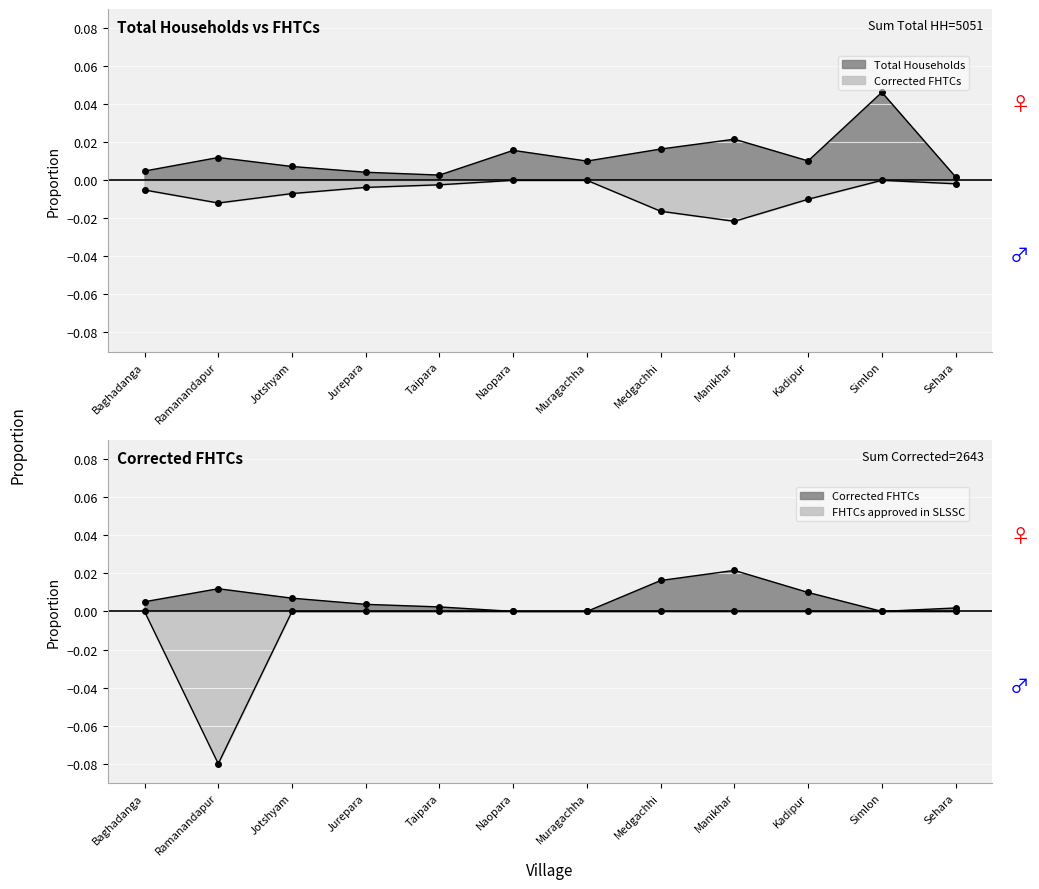

The FHTCs approved in SLSSC series shows -0.0 at Baghadanga. True or false?

True